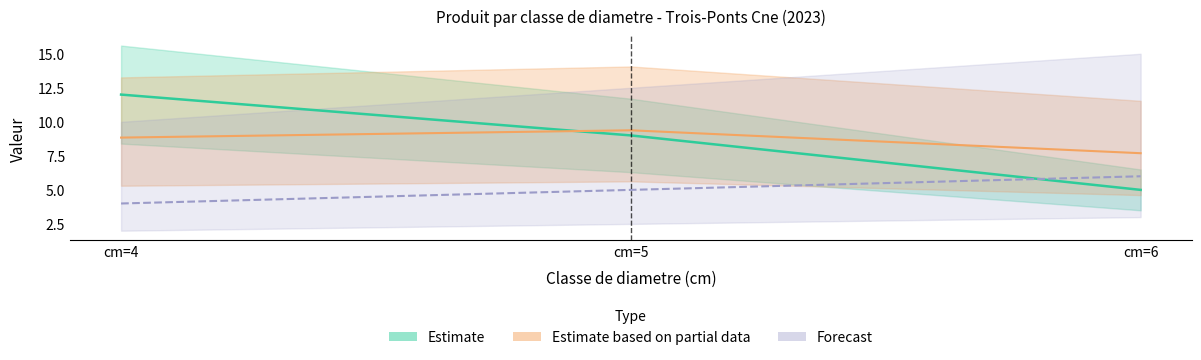

What is the difference between the produit_vtgr values at cm=5 and cm=4?

0.5